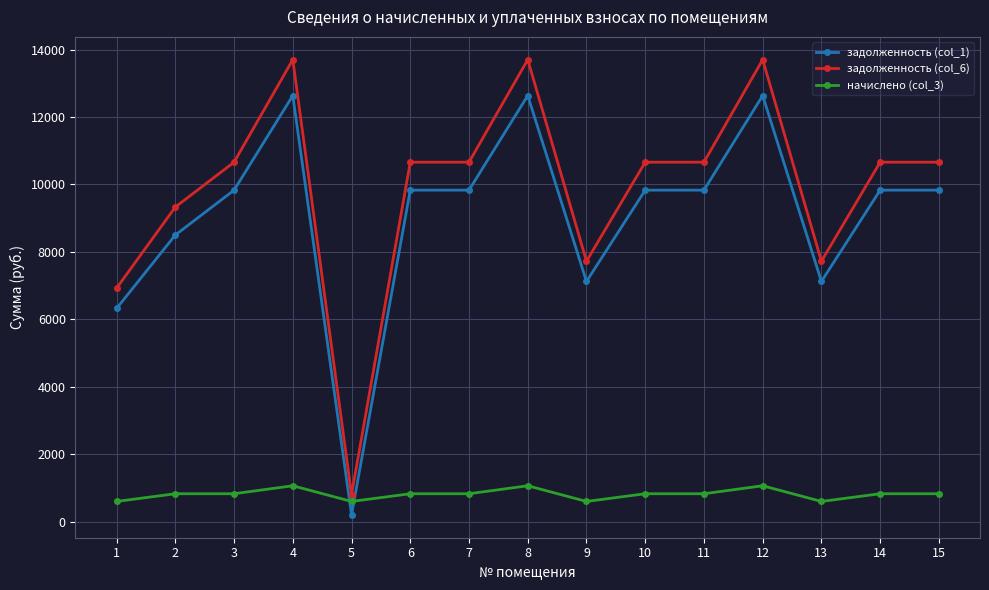

True or false: задолженность (col_6) has more than 1 interior local peaks.

True